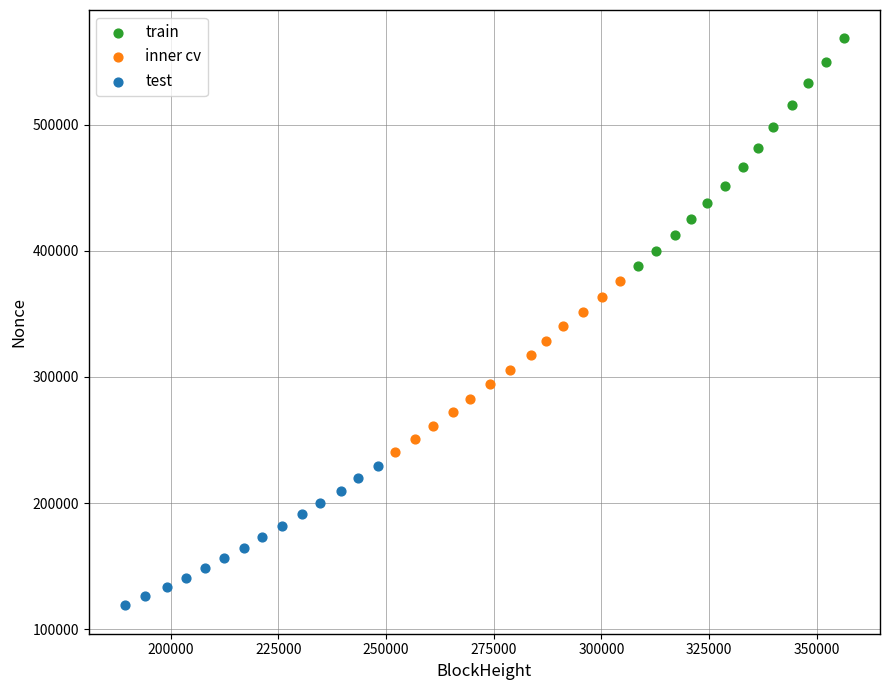

Which series reaches the maximum Y coordinate?

train